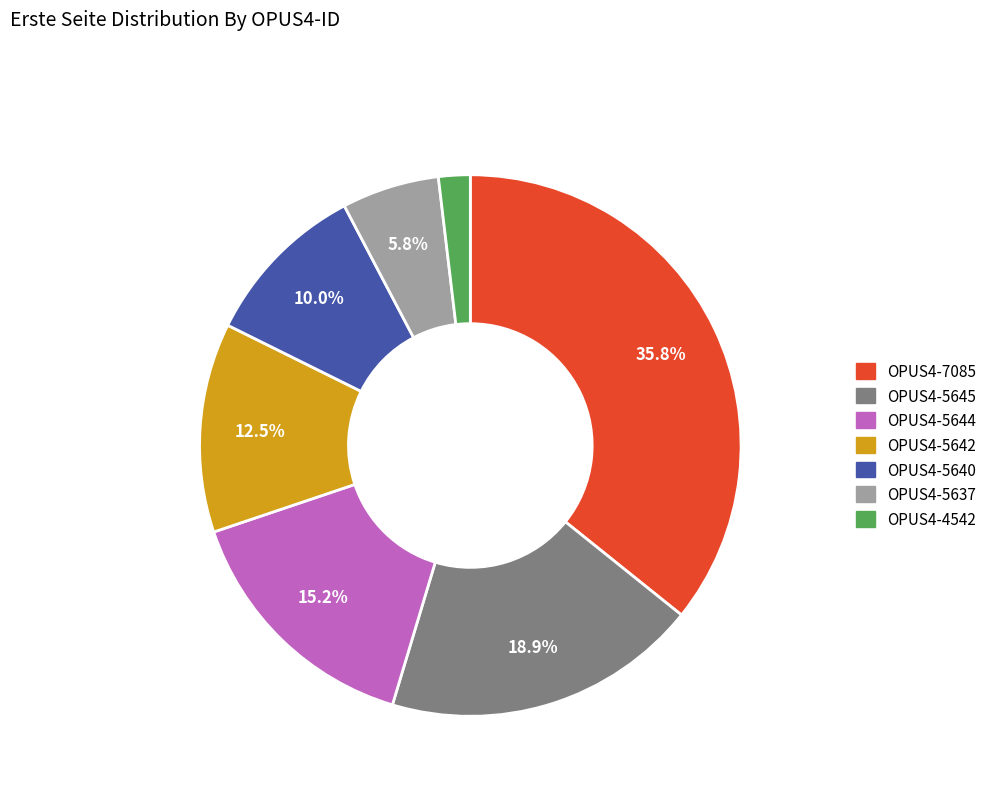

To the nearest percent, what percentage of the pie is OPUS4-7085?

36%